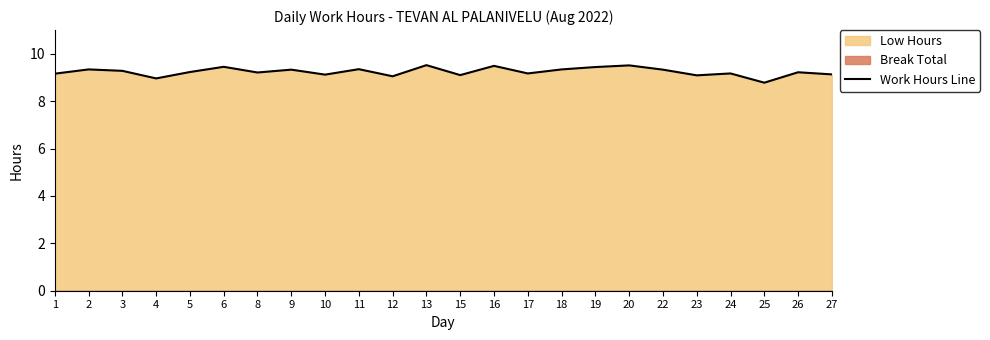

Does the chart have visible grid lines?

No